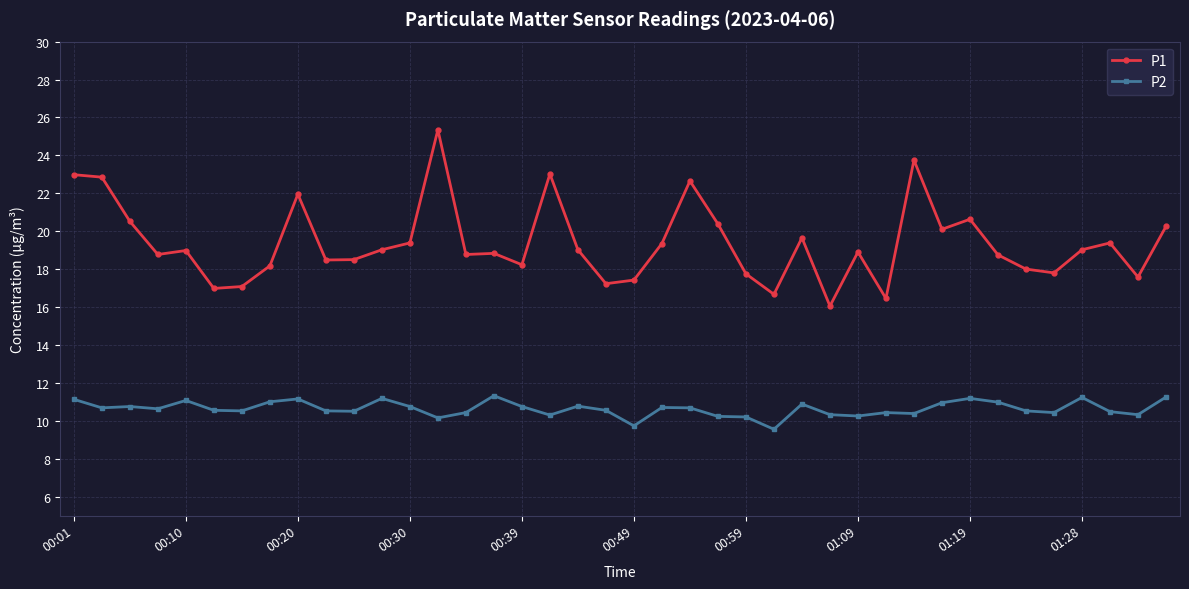

What is the value of the P1 point at the 6th from the left?

17.0